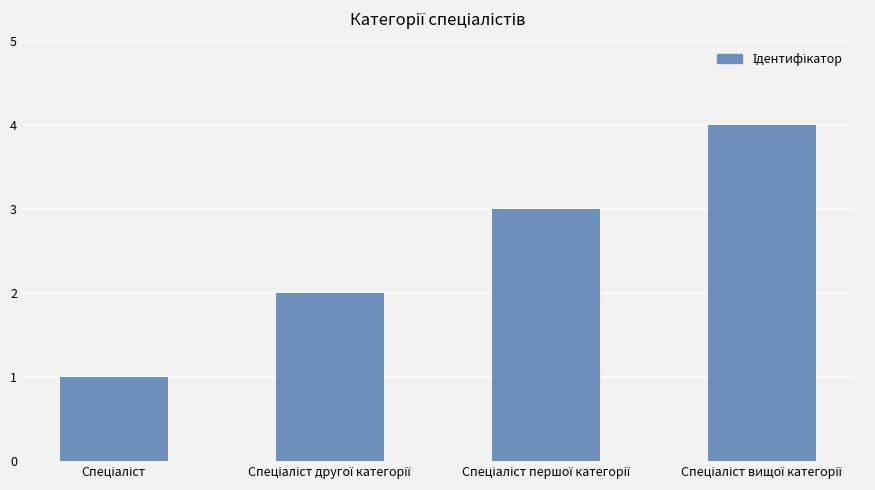

What is the sum of all values?

10